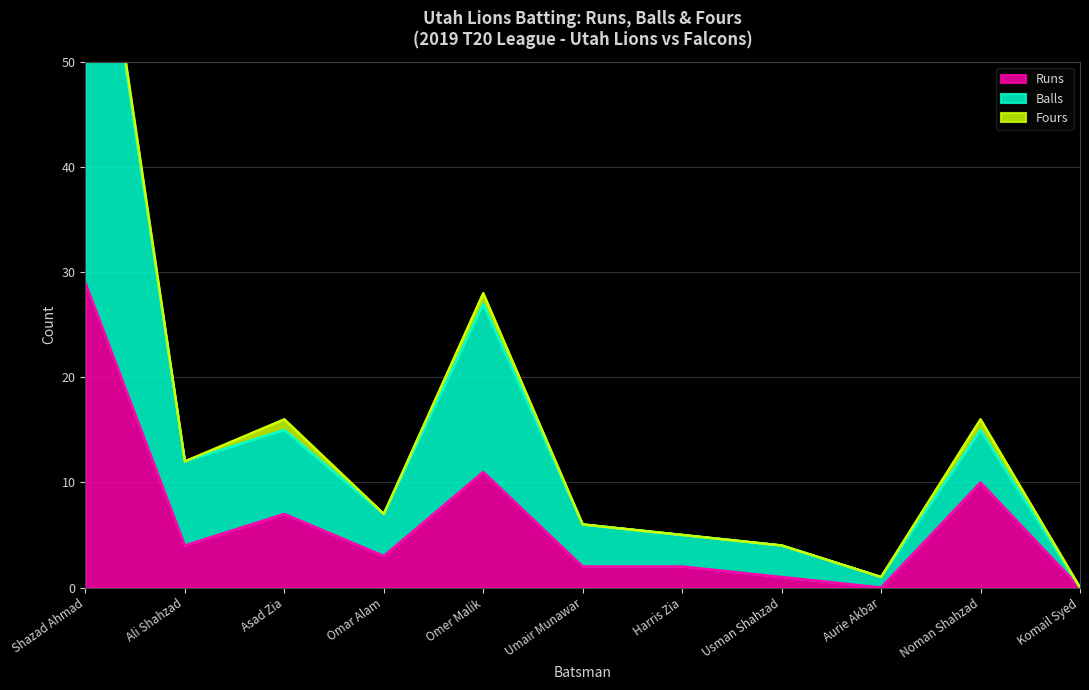

True or false: Runs has a value of 7 at Asad Zia.

True